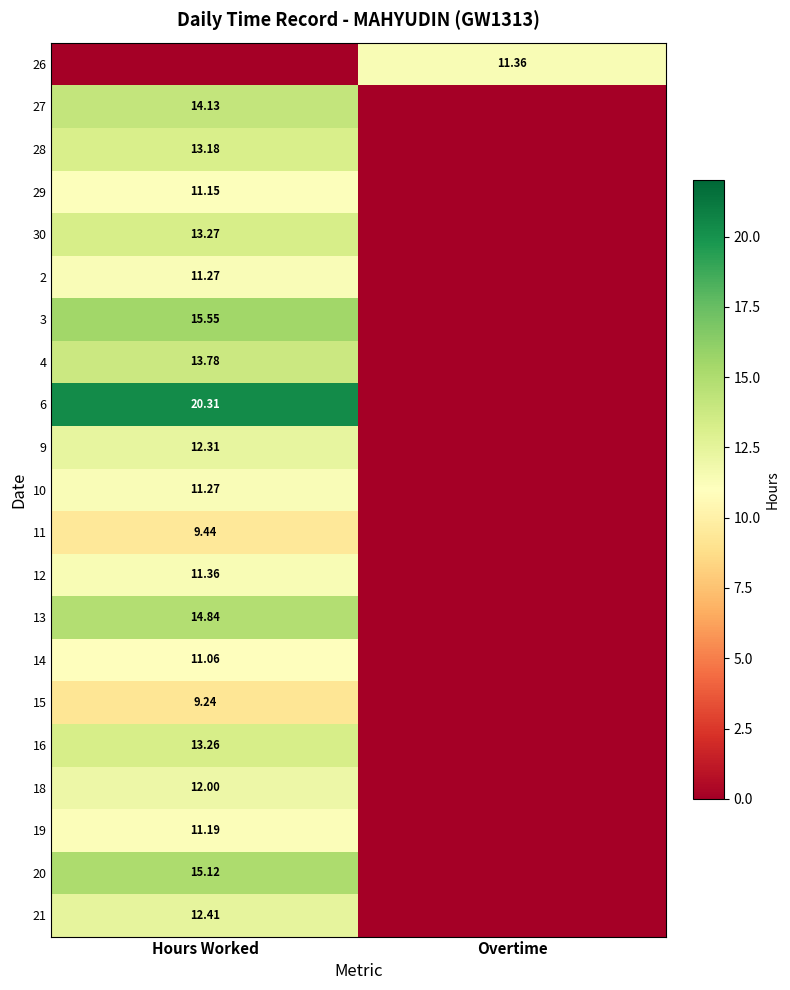

Which series has the largest range (max minus min)?

6